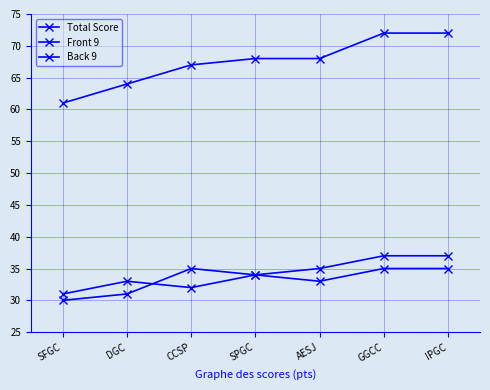

How many lines are shown in the chart?

3